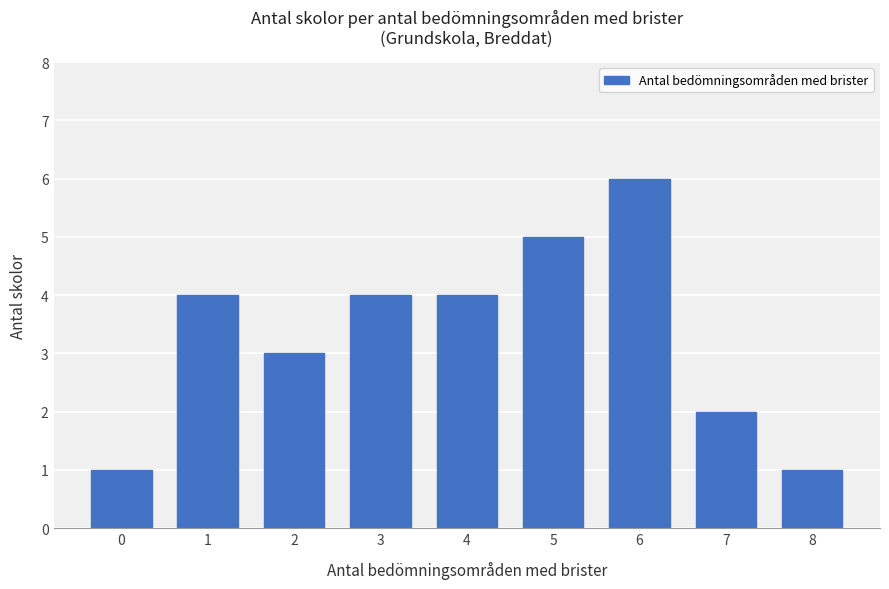

How many data points are less than 4?

4